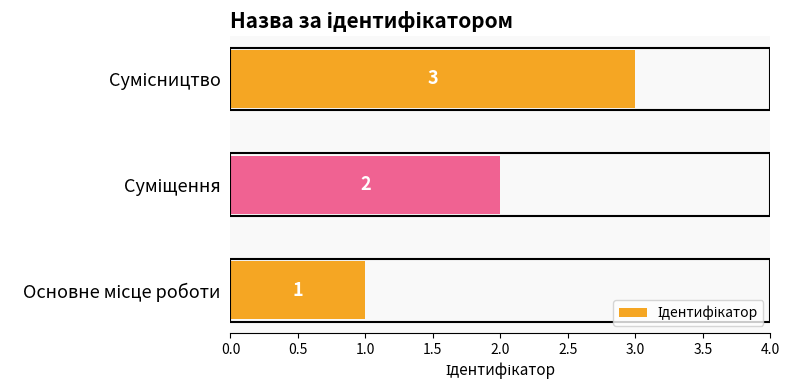

Are the bars grouped side by side (vs. stacked)?

No